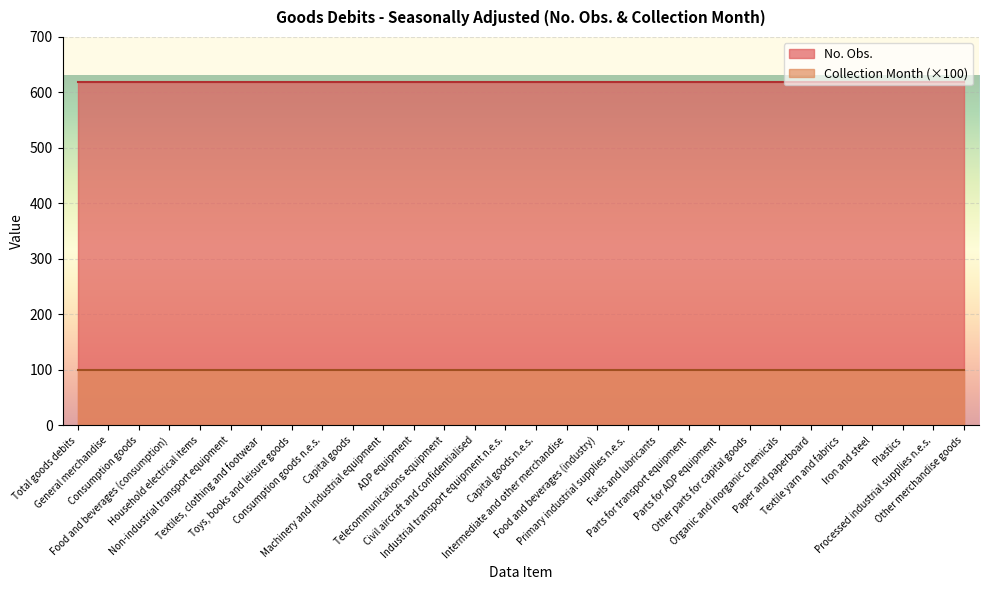

Which series has the largest total across all categories?

No. Obs.